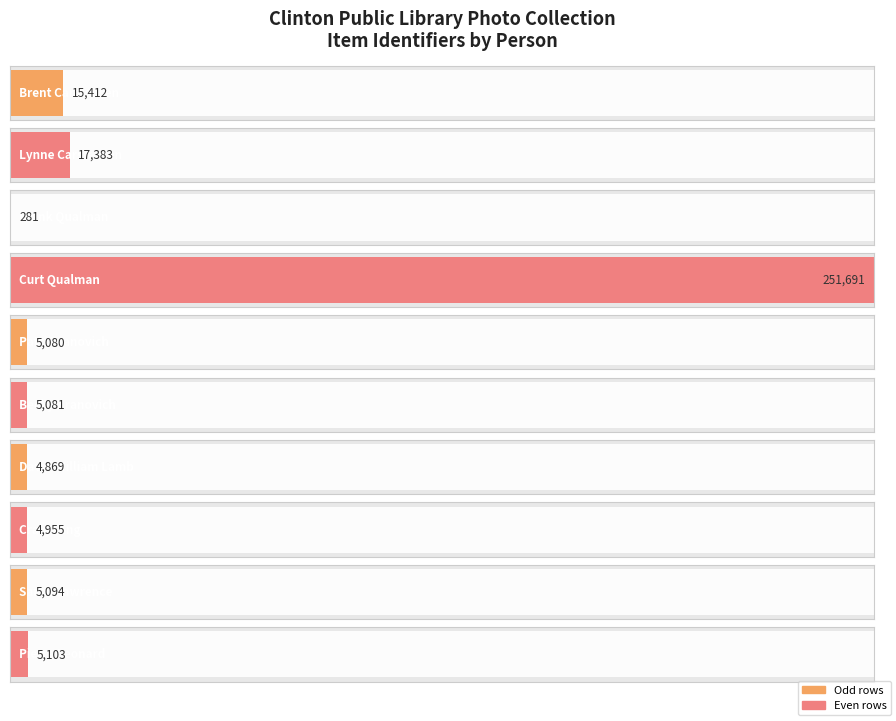

Reading left to right, transcribe all the data shown in this chart.

15412	17383	281	251691	5080	5081	4869	4955	5094	5103